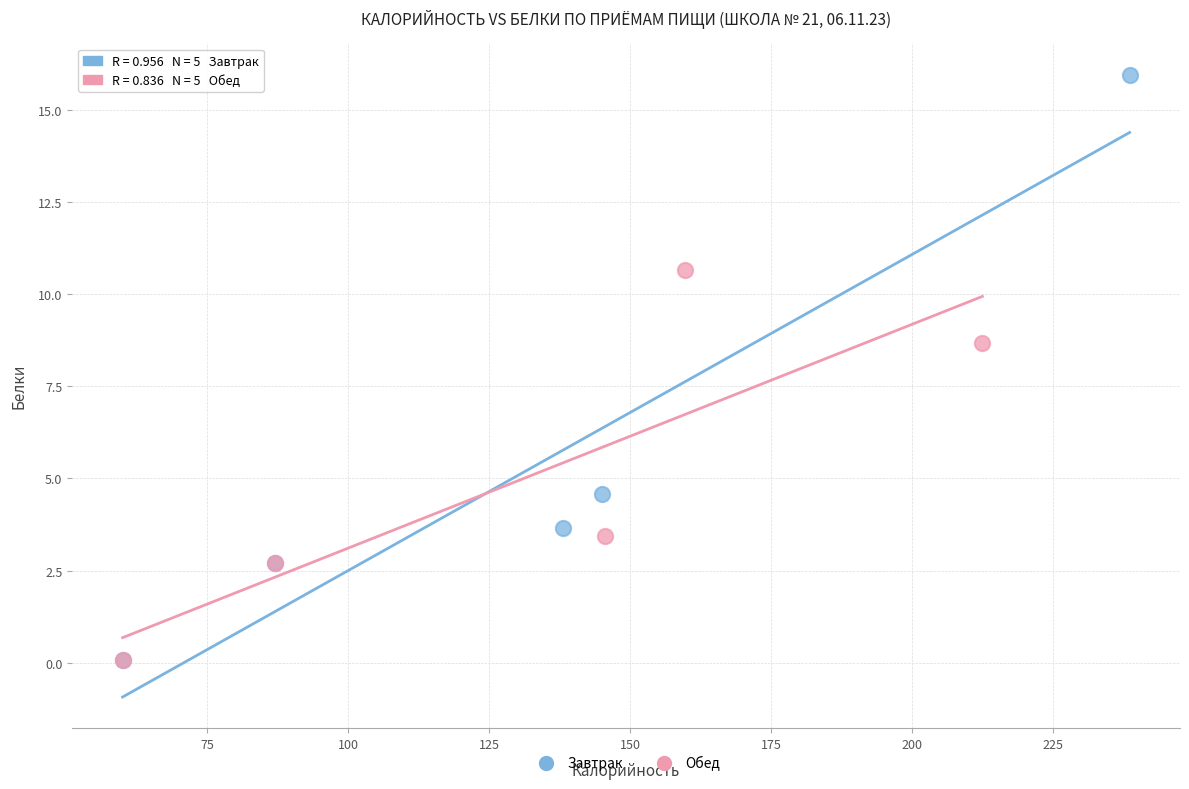

Which series has the widest spread of Y values?

Завтрак